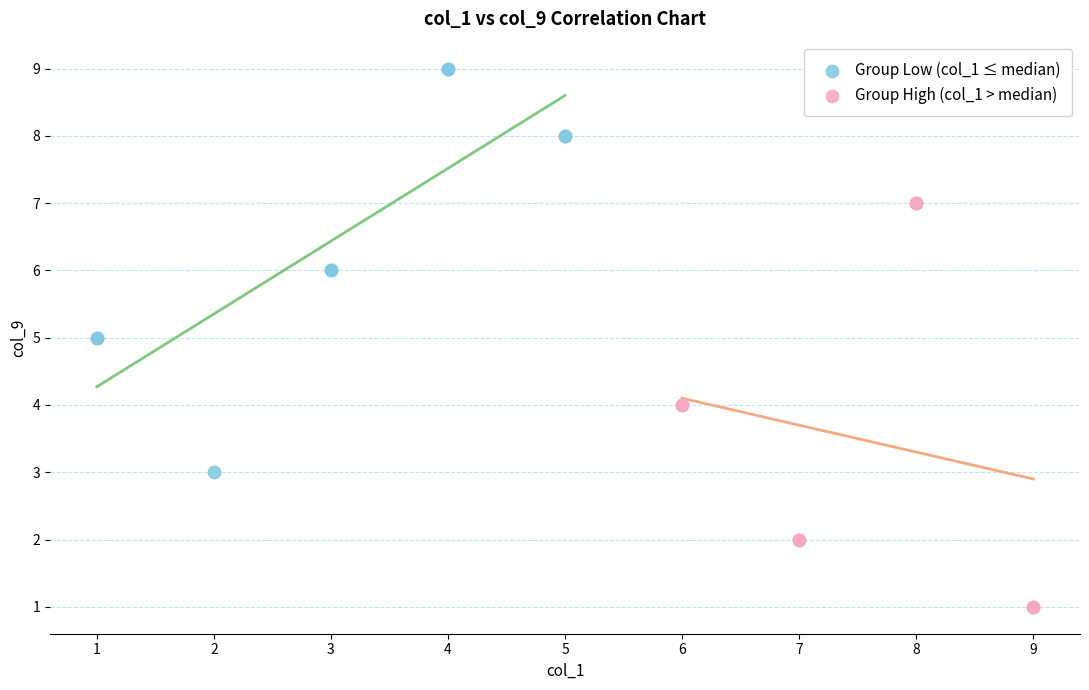

Which series contains the lowest Y value?

Group High (col_1 > median)